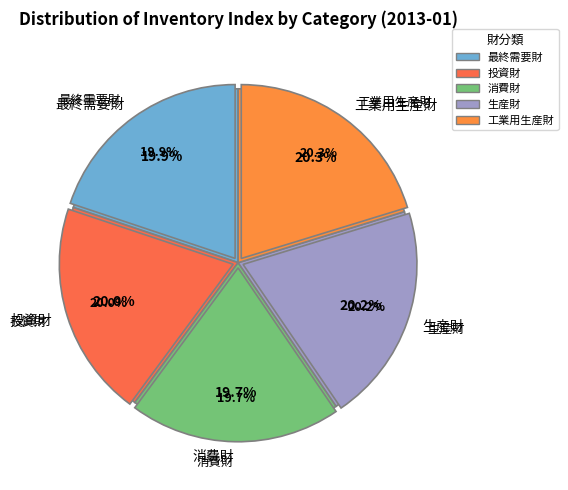

Does 消費財 represent more than half of the total?

No